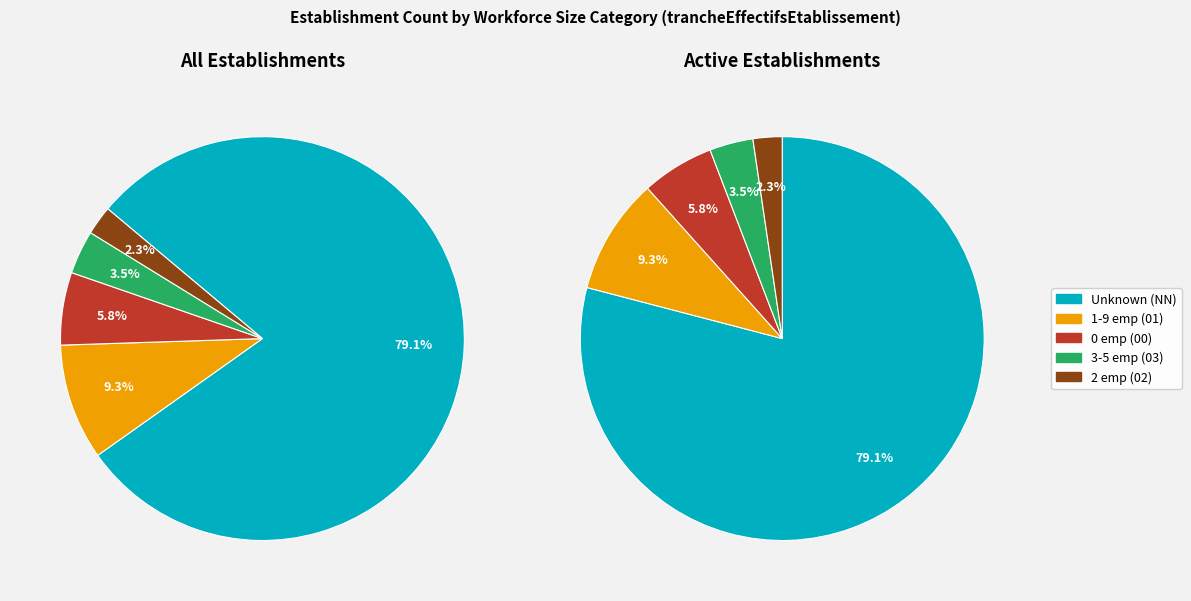

Which has a higher value, NN or 00?

NN